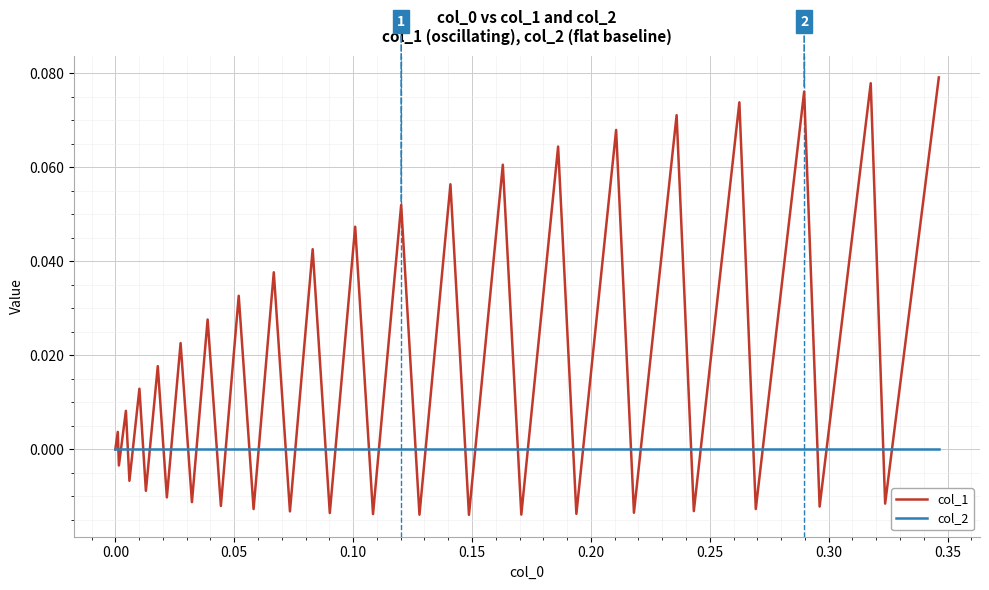

What is the sum of all col_1 values?

0.7